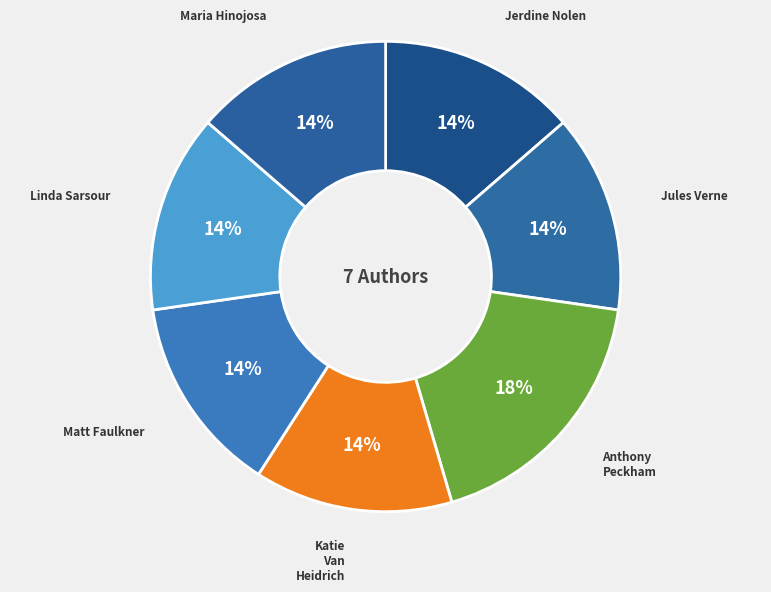

Is it true that Jules Verne is 14% of the pie?

True